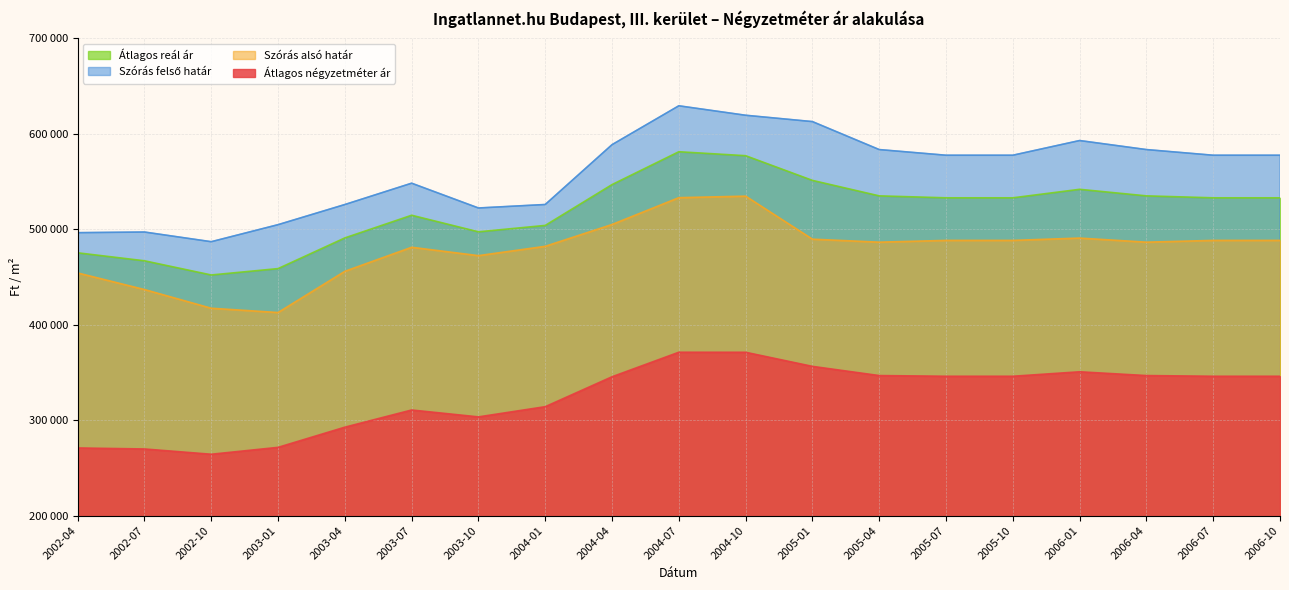

Read the Átlagos négyzetméter ár value at 2006-10.

346047